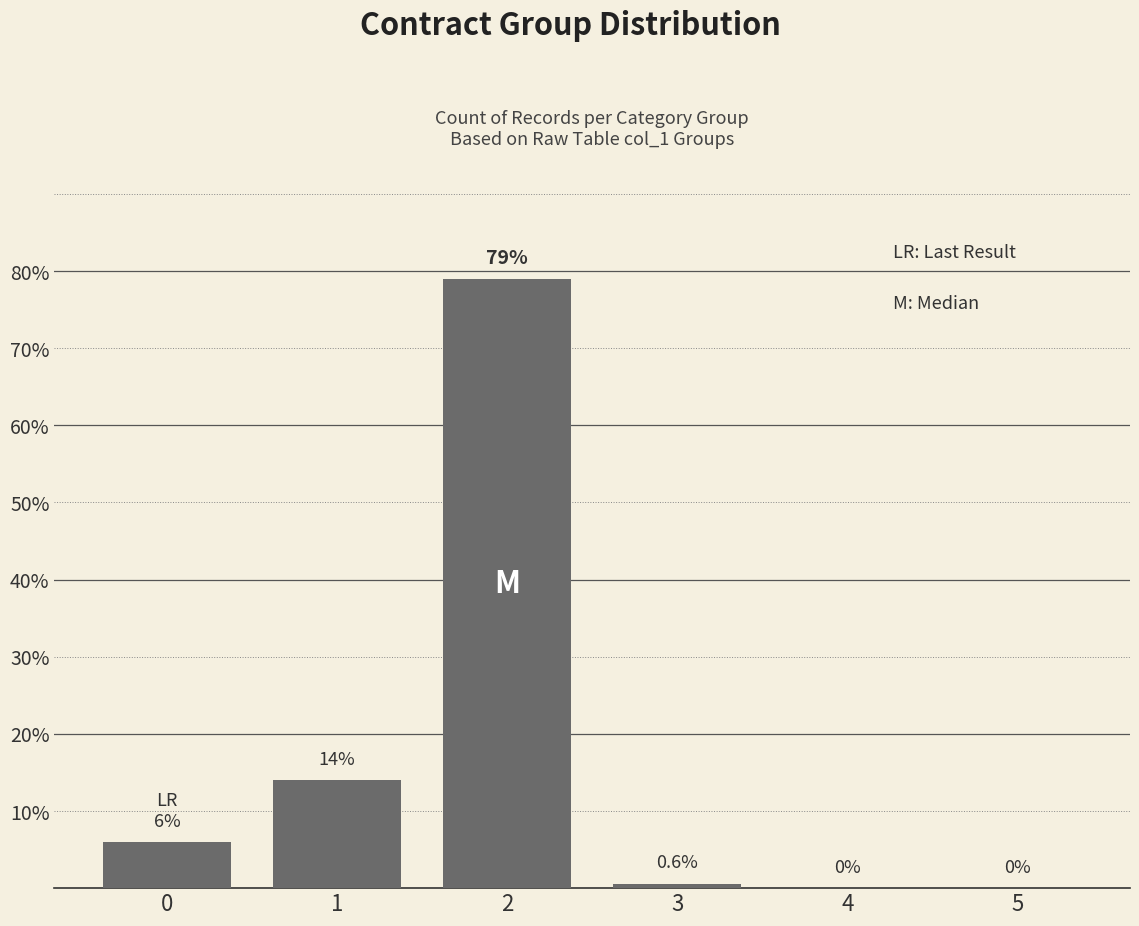

What is the approximate value at 3?

0.6